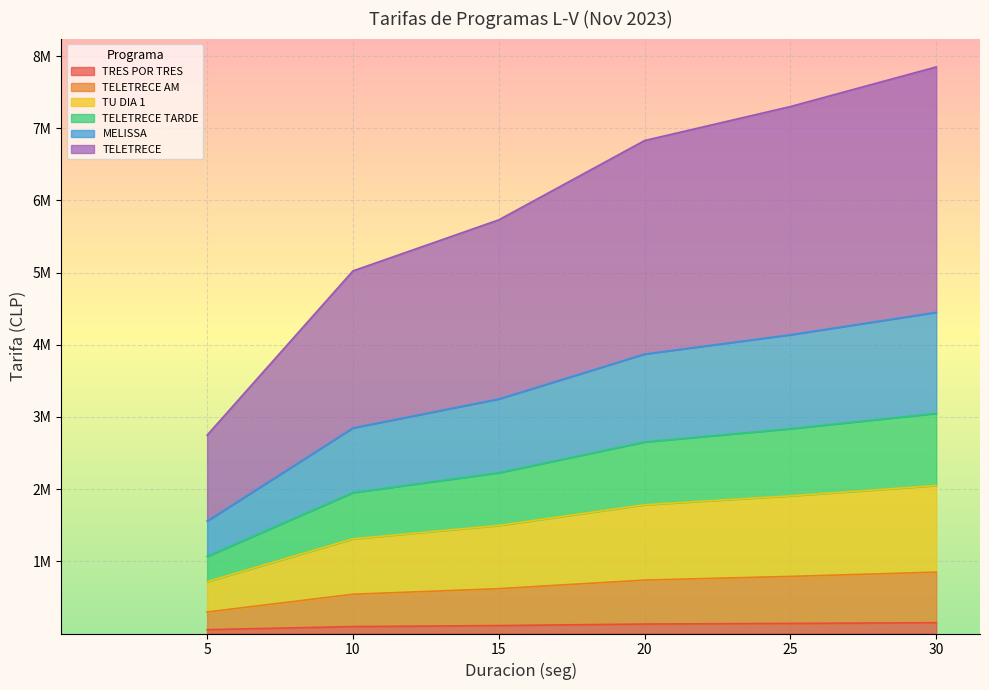

Does the chart display data point markers on the line(s)?

No